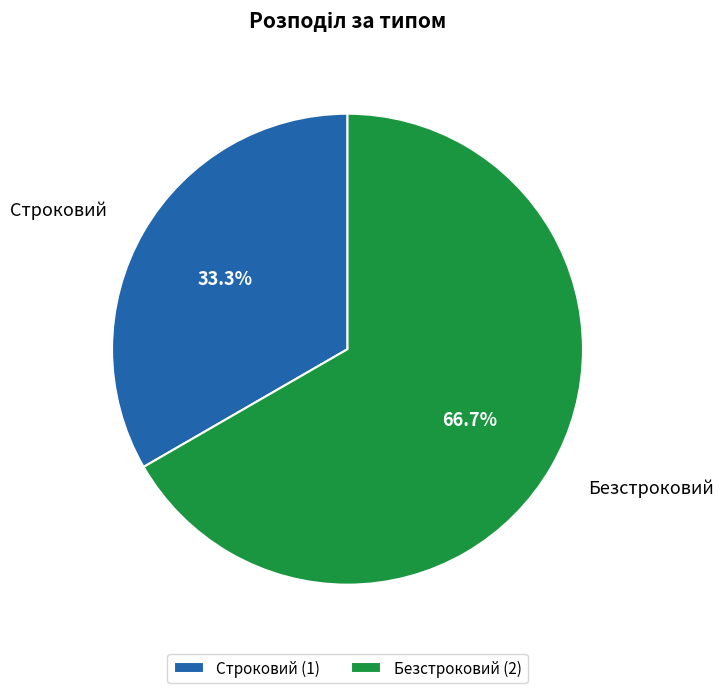

Which slice represents more than half of the pie?

Безстроковий